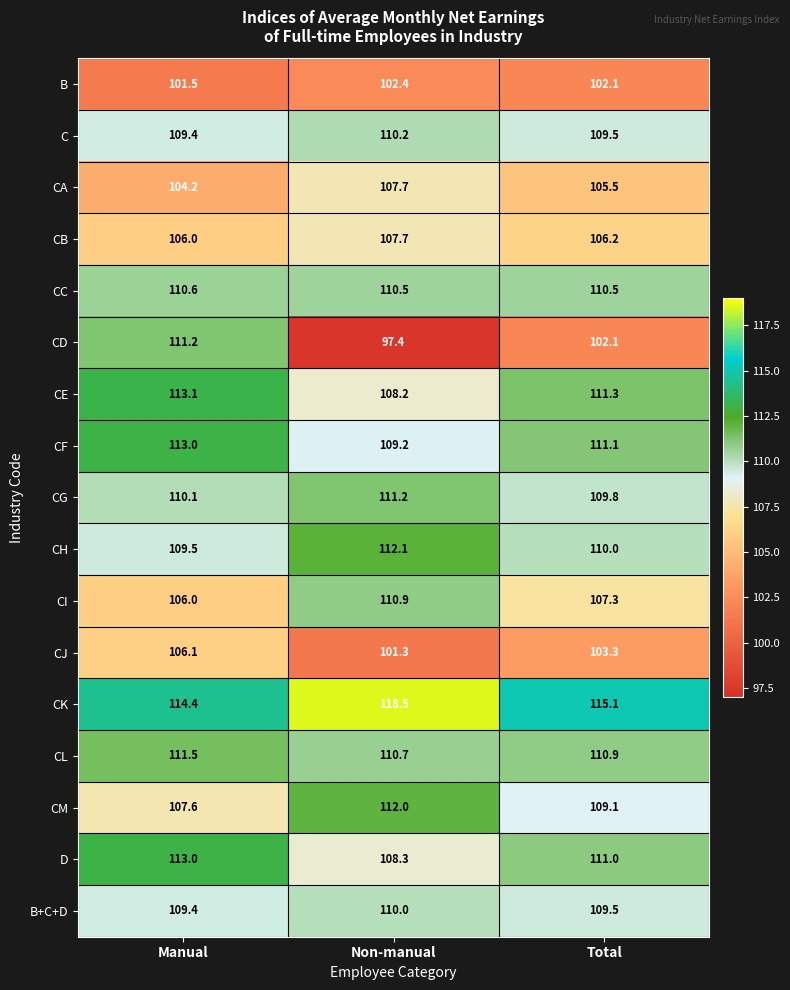

Which series has the widest spread of values?

CD